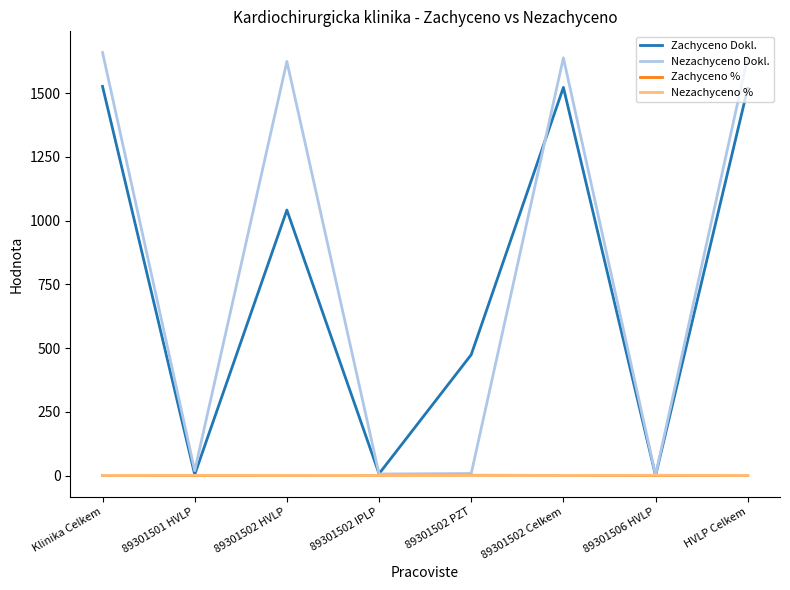

How many distinct data groups are displayed?

4